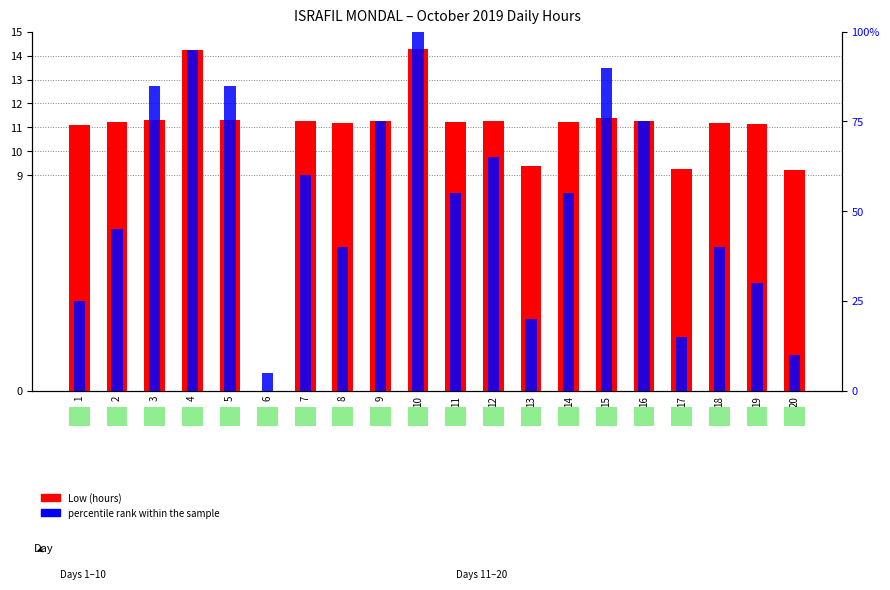

Which series changed the most between 12 and 18?

percentile rank within the sample